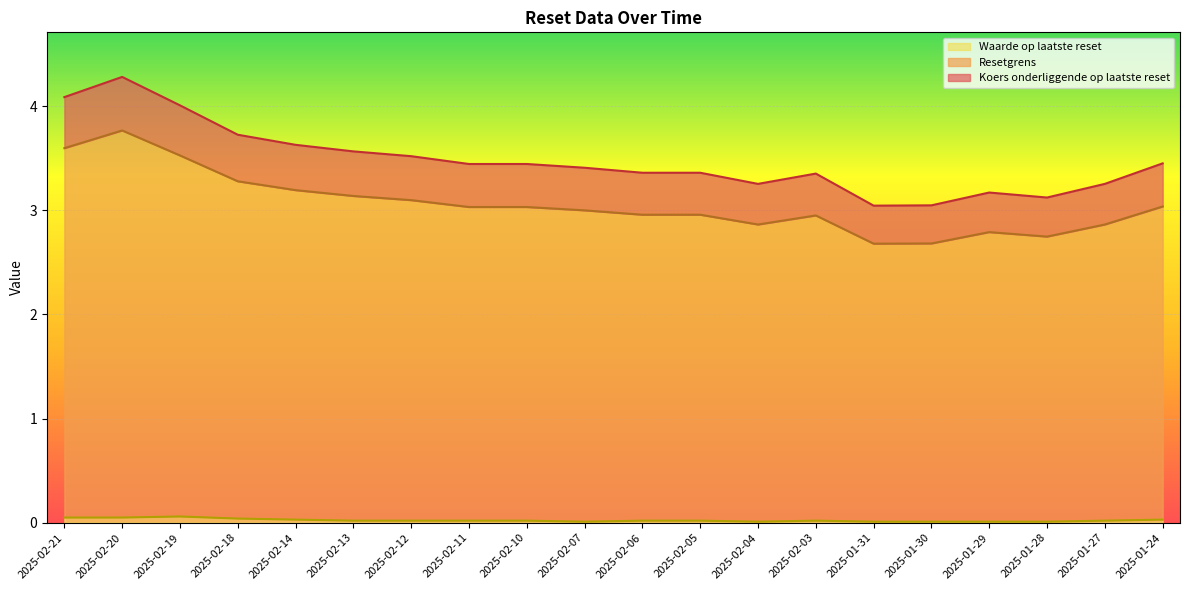

How many categories are shown in the chart?

20